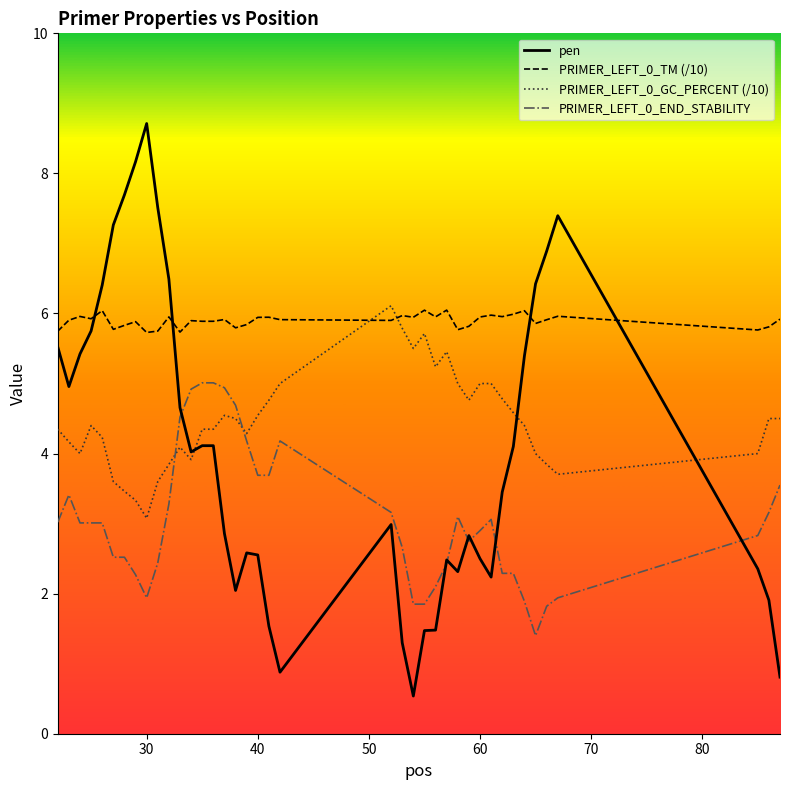

Which series has the largest range (max minus min)?

pen